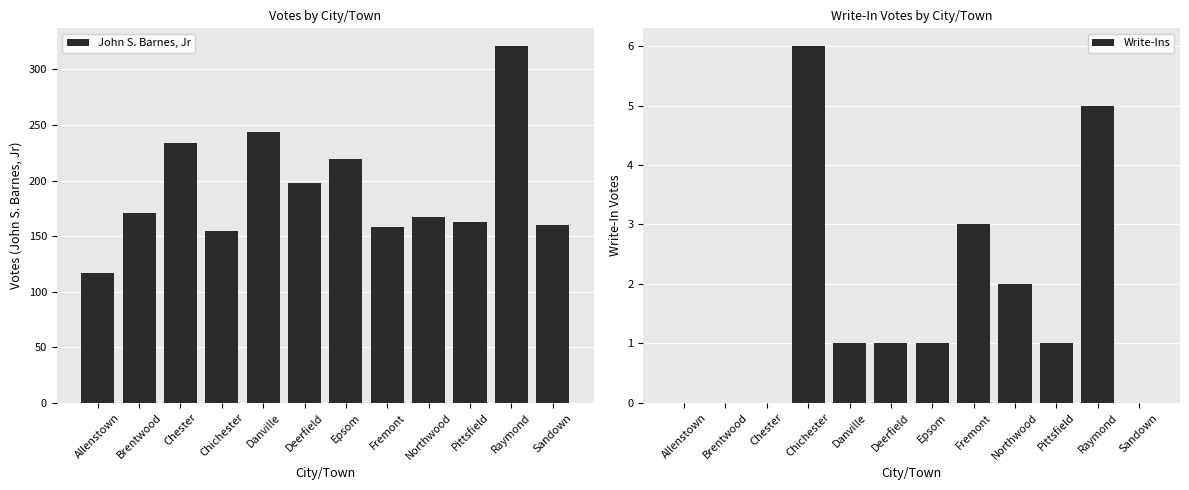

What is the average value of the Write-Ins series?

2